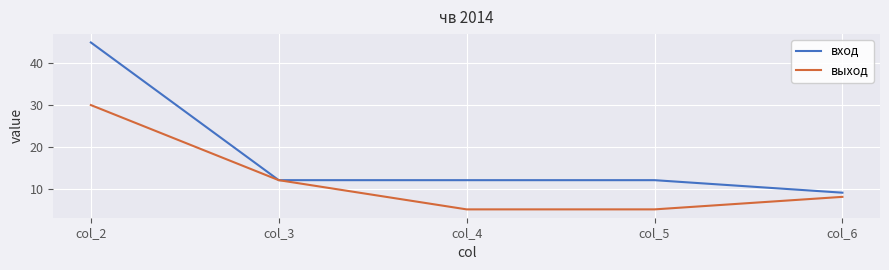

List the series in order of their peak value, highest first.

вход, выход